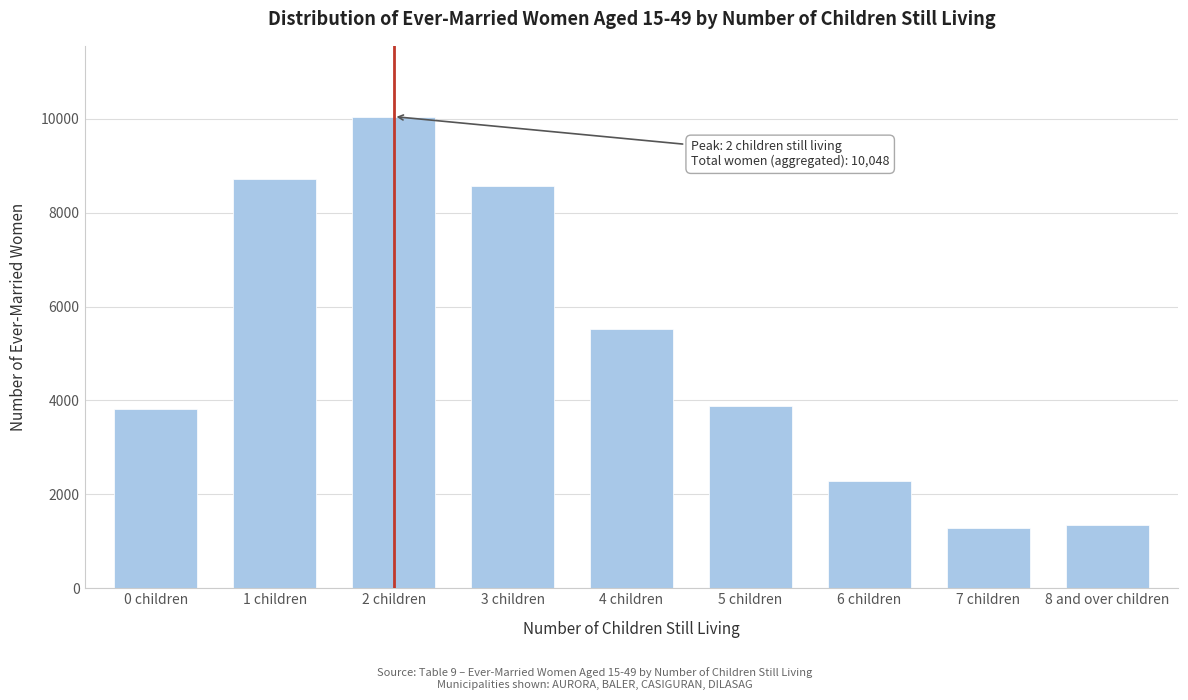

Reading left to right, list all the values displayed in this chart.

3816	8716	10048	8558	5521	3880	2276	1275	1340